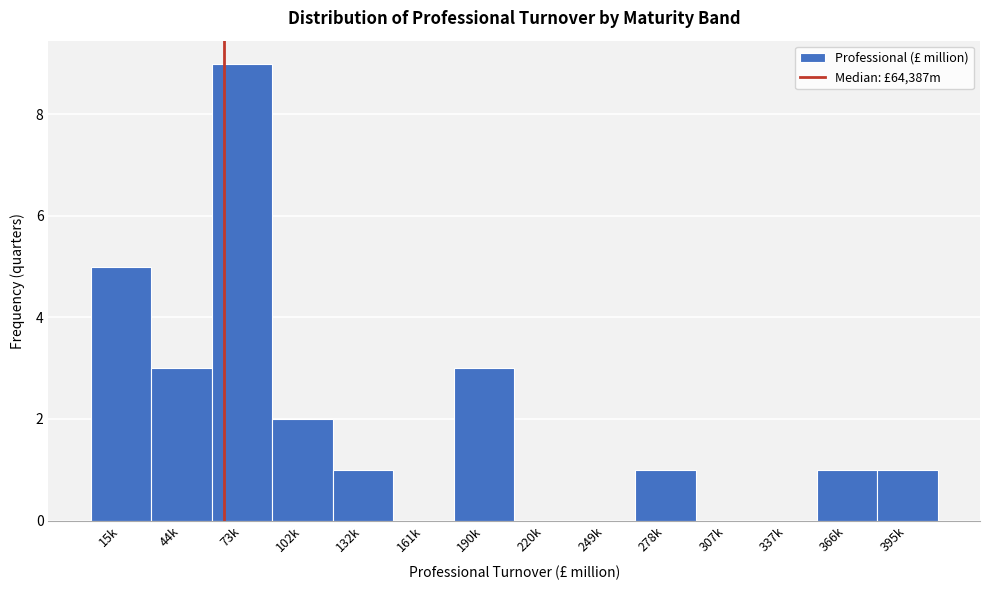

Reading right to left, what are all the values shown in this chart?

395k=1	366k=1	337k=0	307k=0	278k=1	249k=0	220k=0	190k=3	161k=0	132k=1	102k=2	73k=9	44k=3	15k=5